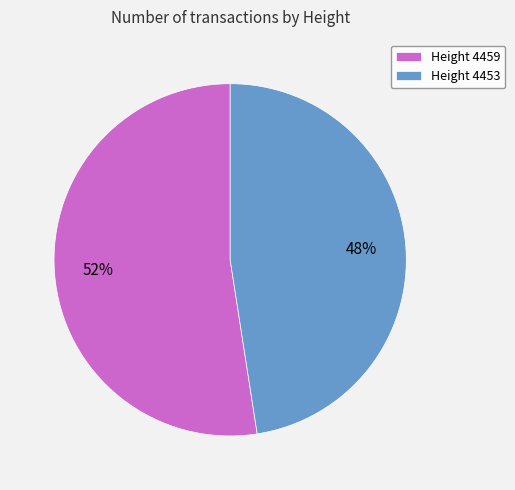

How many slices are in this pie chart?

2